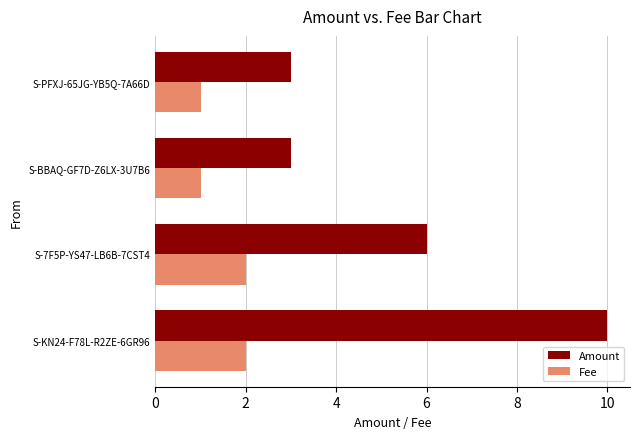

Which series has the largest range (max minus min)?

Amount